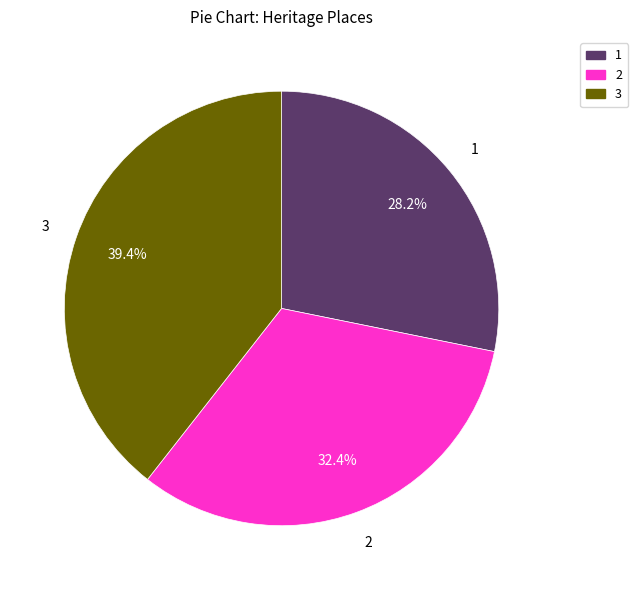

Is there any slice that represents more than half of the pie?

No